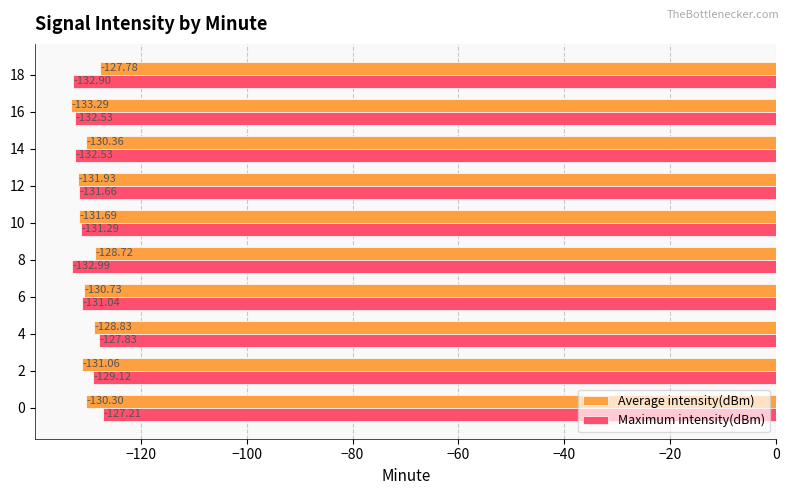

Which series has the largest range (max minus min)?

Maximum intensity(dBm)